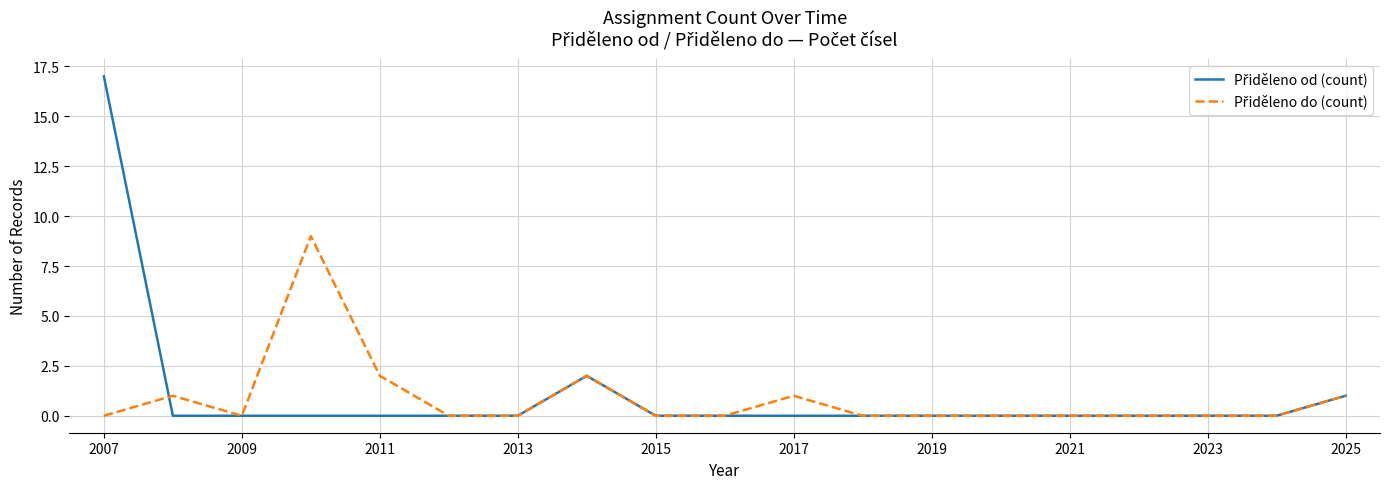

Does the chart display data point markers on the line(s)?

No